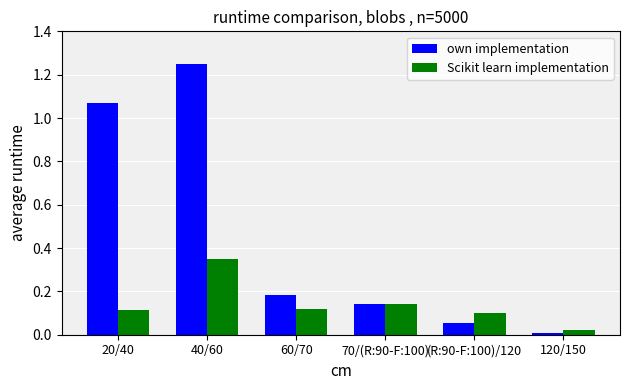

How many bars are there in total?

12